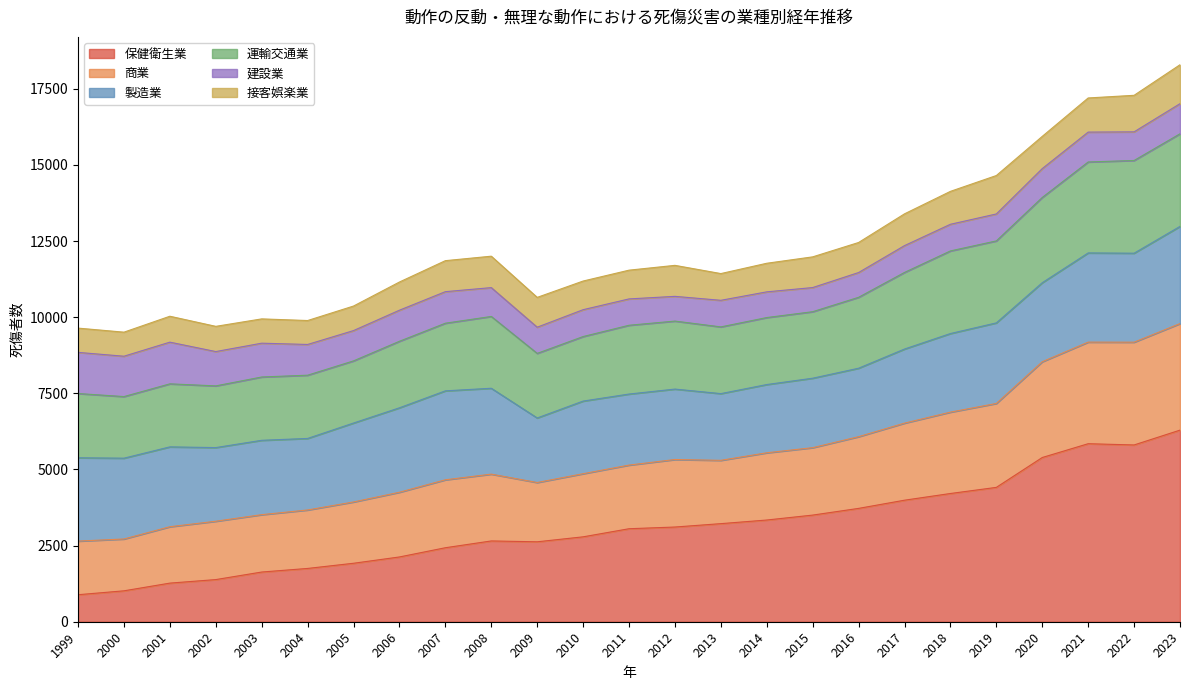

How many lines are shown in the chart?

6